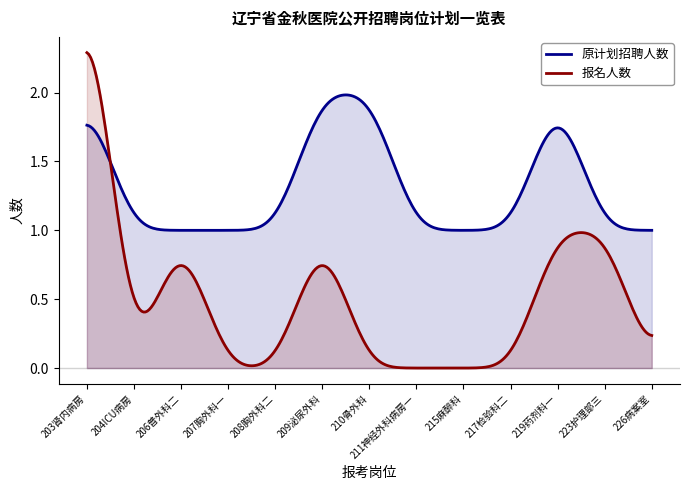

Reading left to right, transcribe all the data shown in this chart.

原计划招聘人数: 2	1	1	1	1	2	2	1	1	1	2	1	1
报名人数: 3	0	1	0	0	1	0	0	0	0	1	1	0